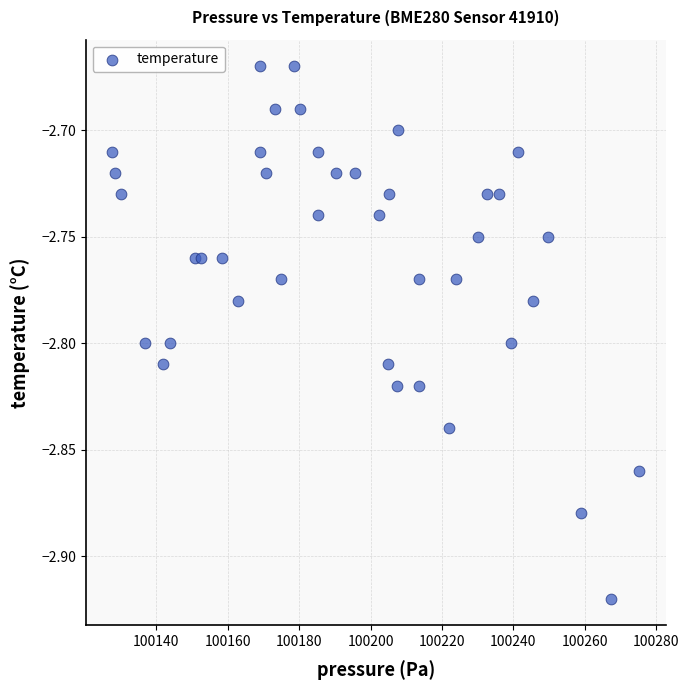

What is the range of X values (max minus min)?

147.8